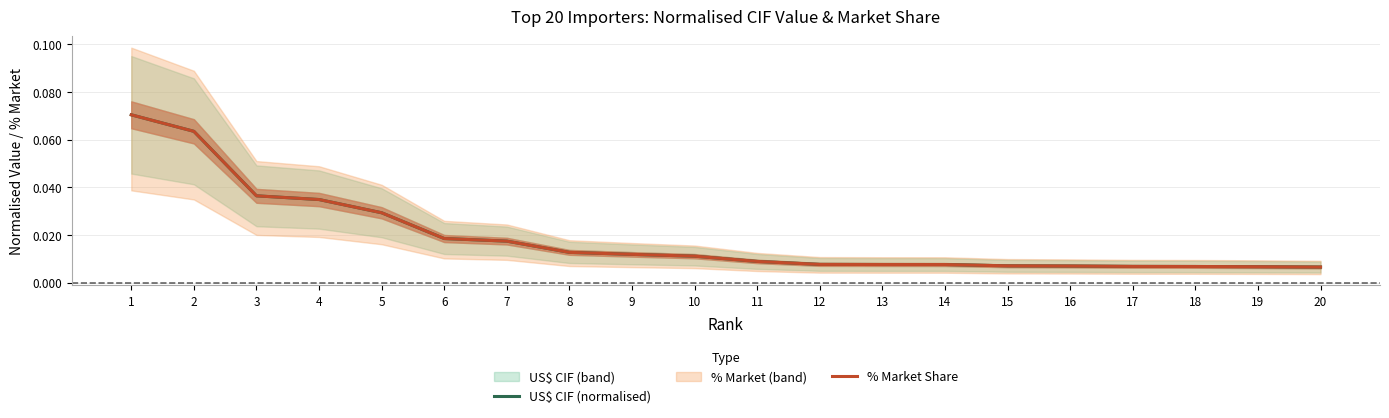

How many lines are shown in the chart?

2